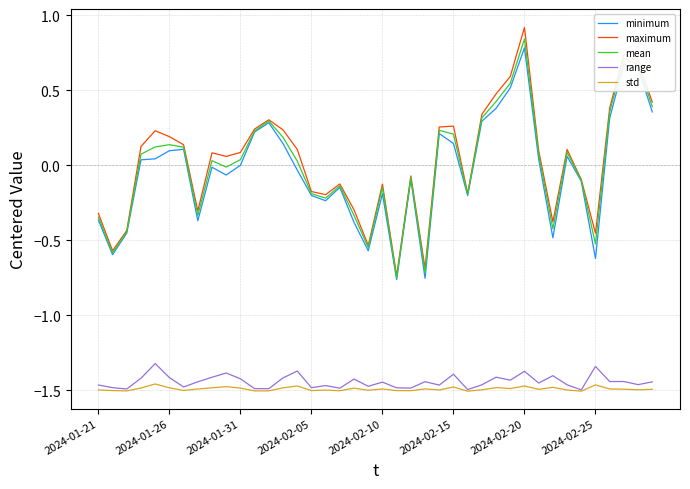

What are all the series names shown in the legend?

minimum, maximum, mean, range, std